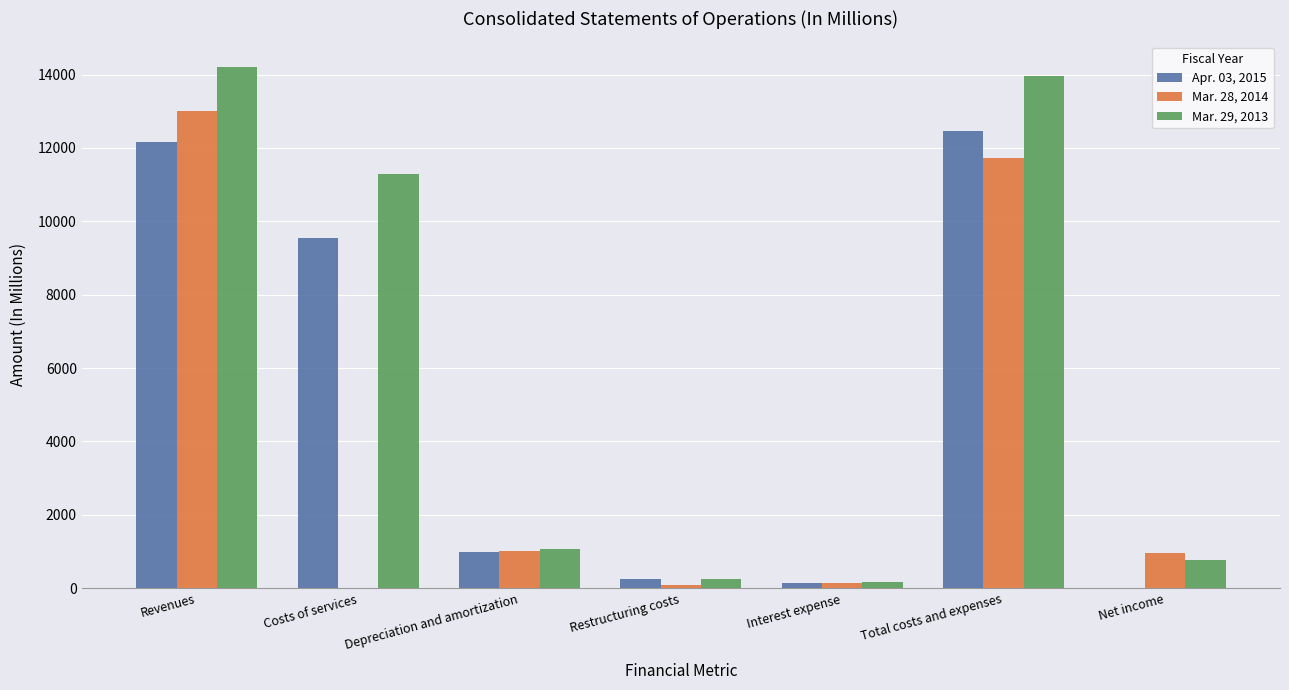

The value of Mar. 28, 2014 at Costs of services is -6386. True or false?

False